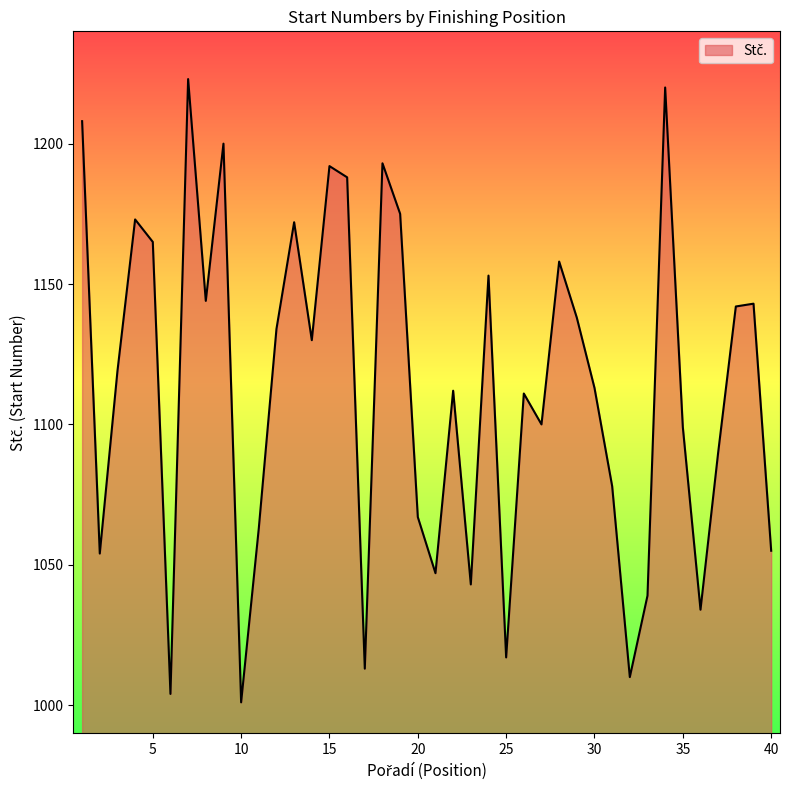

What is the greatest value displayed?

1223